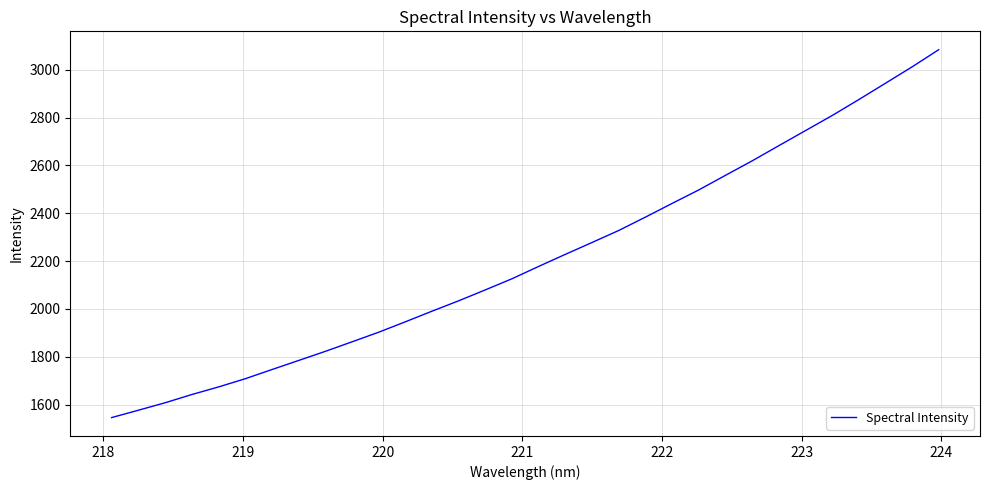

What is the difference between the maximum and second lowest values?

1506.6